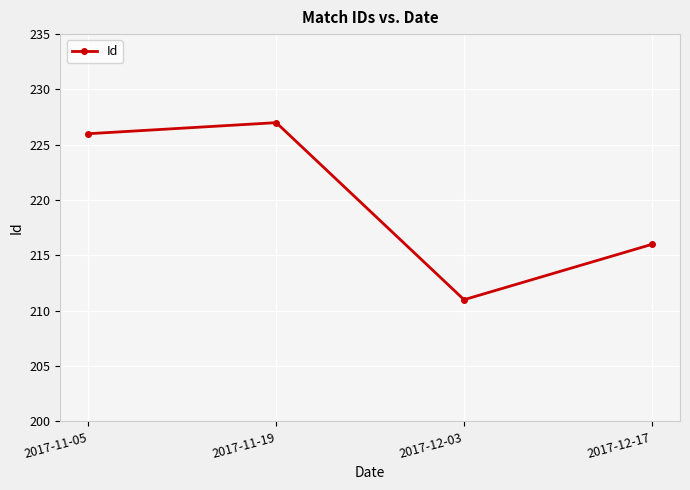

Reading right to left, transcribe all the data shown in this chart.

216	211	227	226